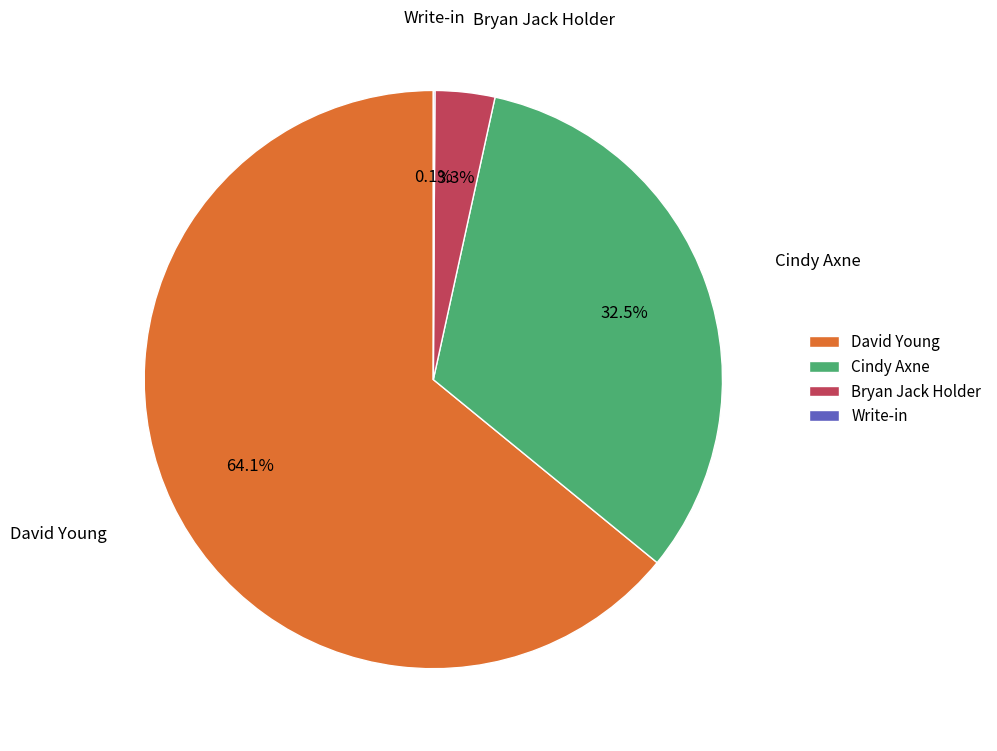

Between Cindy Axne and David Young, which is larger?

David Young